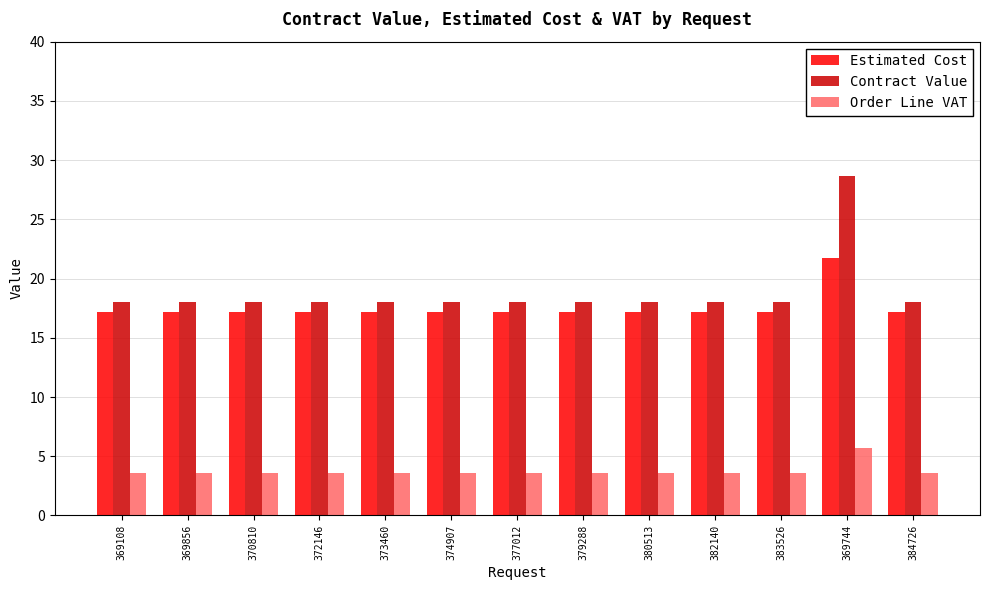

What is the maximum value for Estimated Cost?

21.8